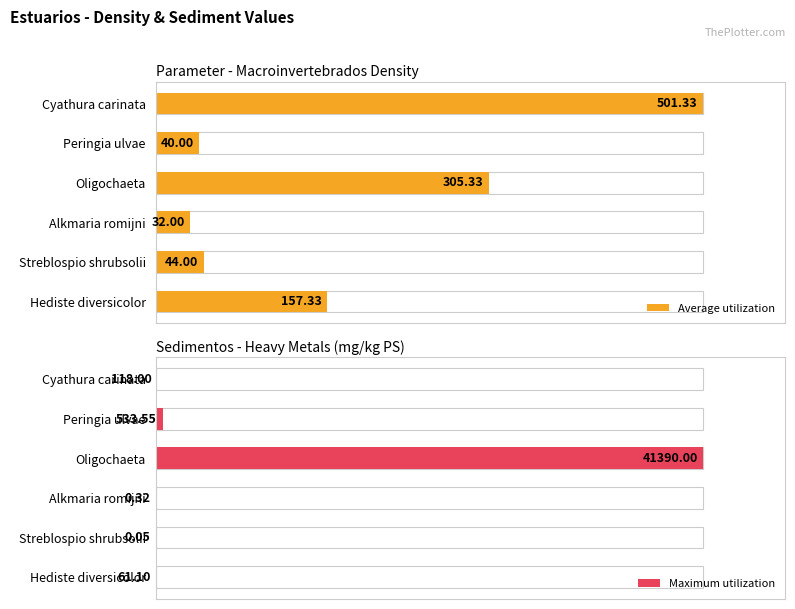

Is it true that Average utilization equals 5.7 at Streblospio shrubsolii?

False